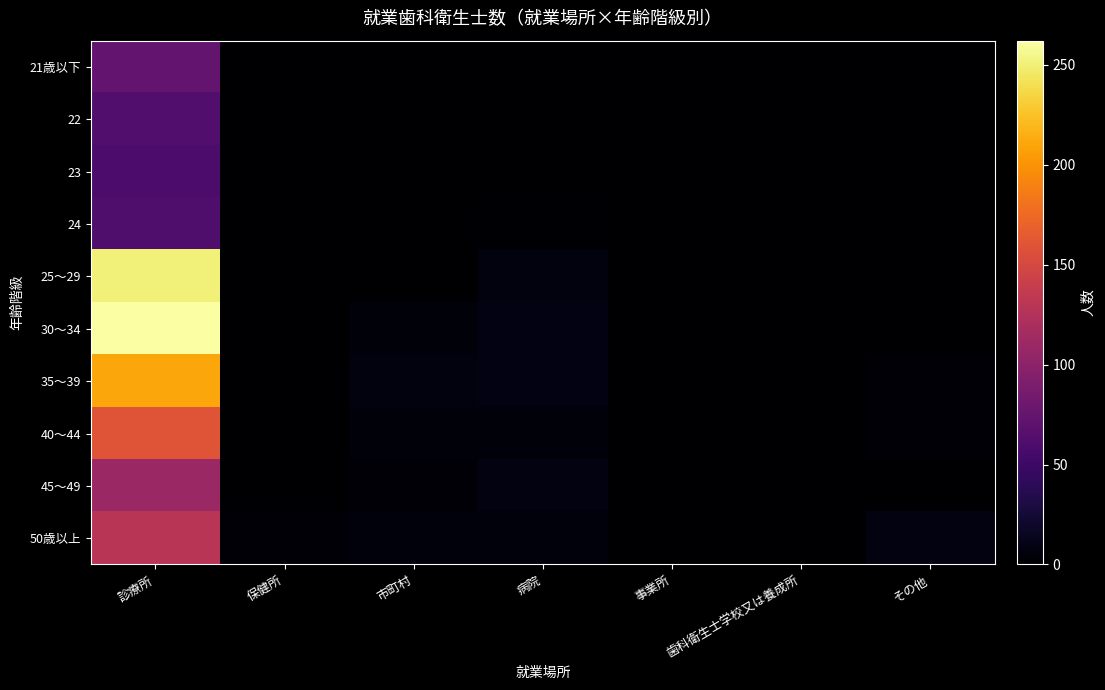

Which series has the widest spread of values?

30～34